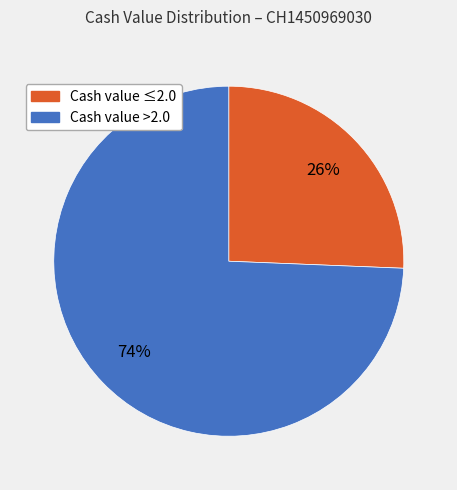

Is there a majority slice in this chart?

Yes